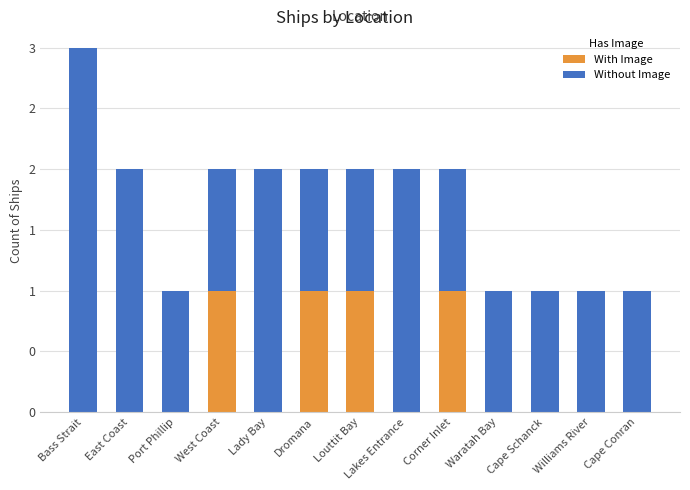

Is it true that With Image equals 1 at West Coast?

True